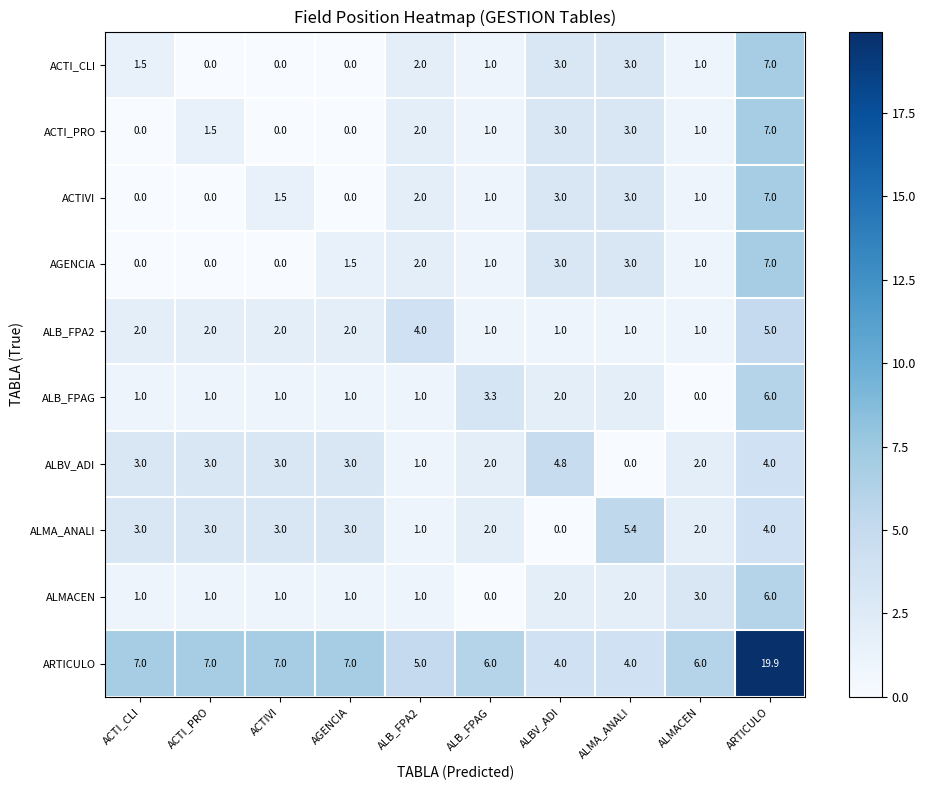

How many series are shown in this chart?

10